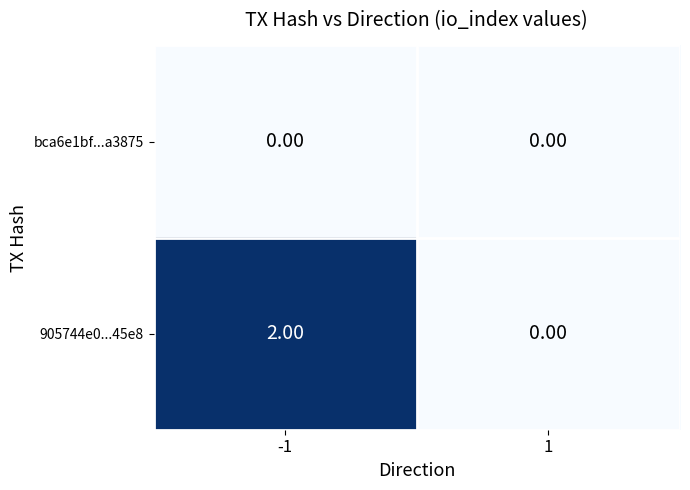

List the series in order of their overall mean, lowest first.

bca6e1bf...a3875, 905744e0...45e8